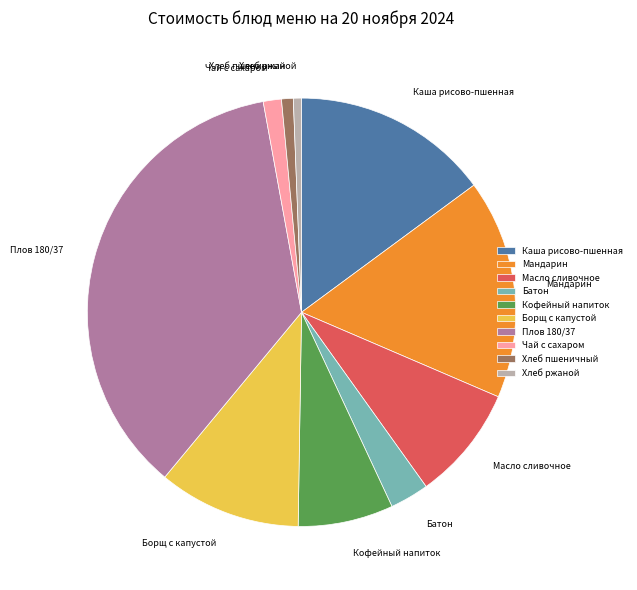

Do Батон and Масло сливочное together represent more than half of the pie?

No